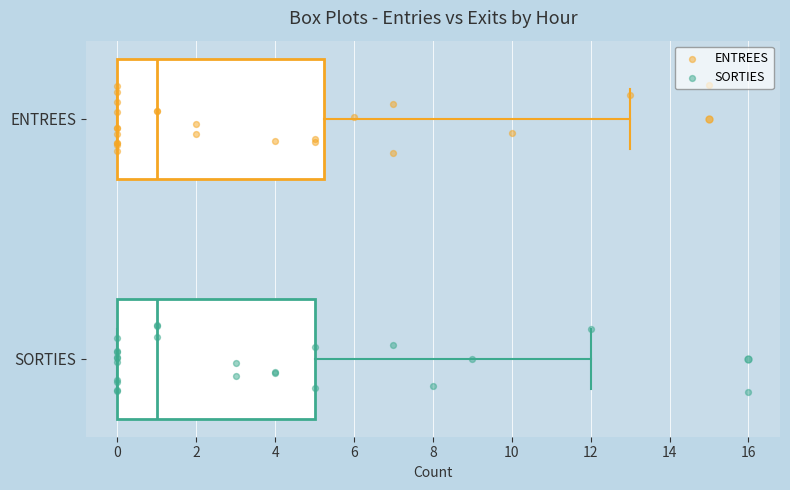

Where does the median line of the box for SORTIES sit on the x-axis? The values are not printed on the chart, so give them approximately, as read against the axis.

1.0